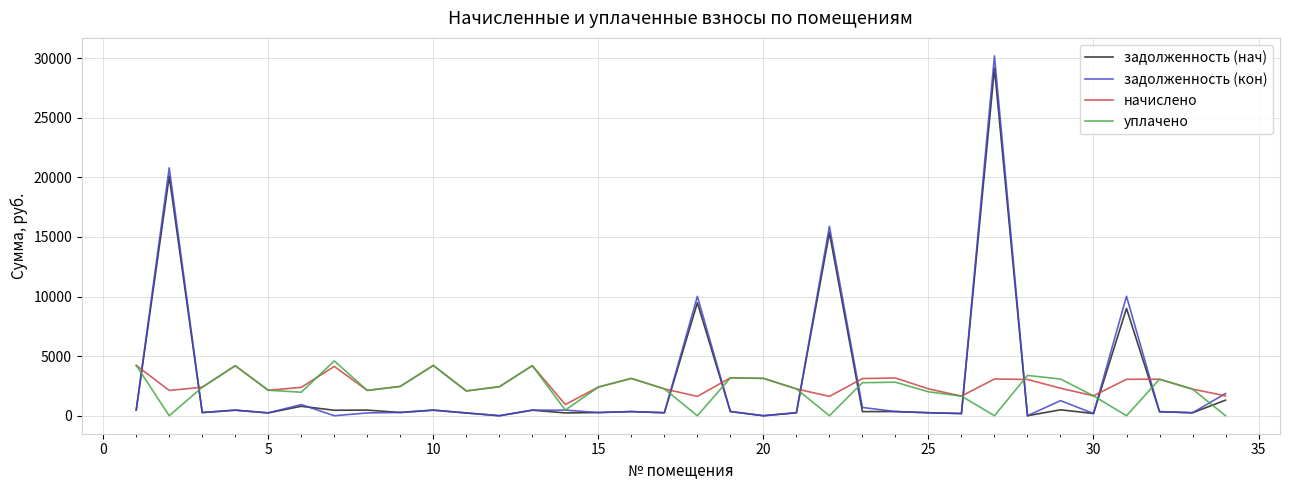

What is the greatest value displayed?

30182.0